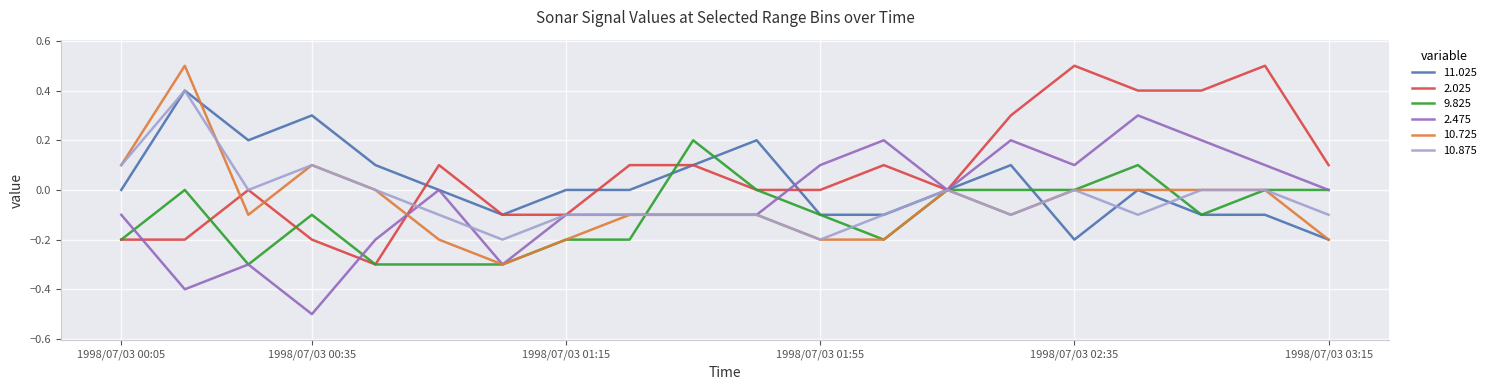

At which label does 2.025 reach its minimum?

1998/07/03 00:45